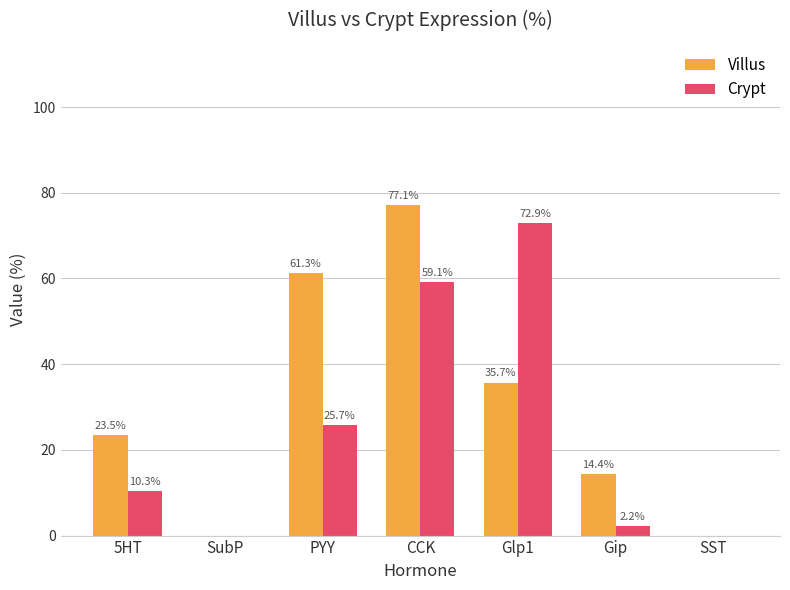

Reading left to right, extract all data points from this chart.

Villus: 23.5	0.0	61.3	77.1	35.7	14.4	0.0
Crypt: 10.3	0.0	25.7	59.1	72.9	2.2	0.0